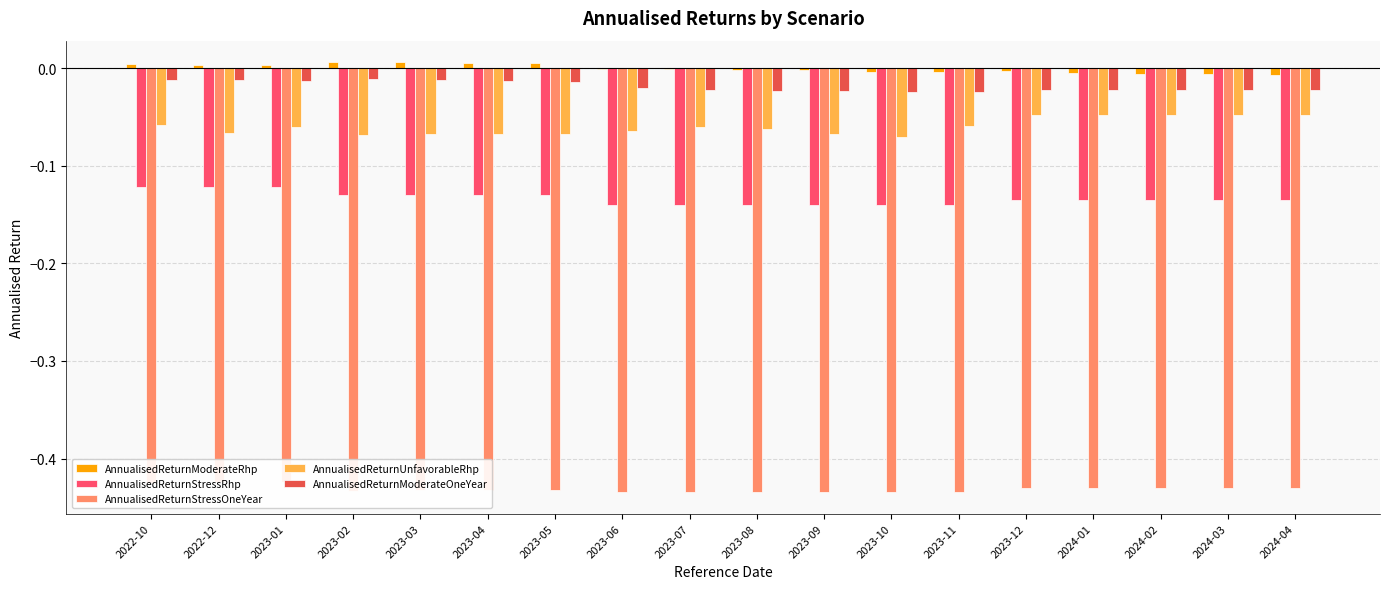

The AnnualisedReturnModerateOneYear series shows -0.0 at 2023-01. True or false?

False